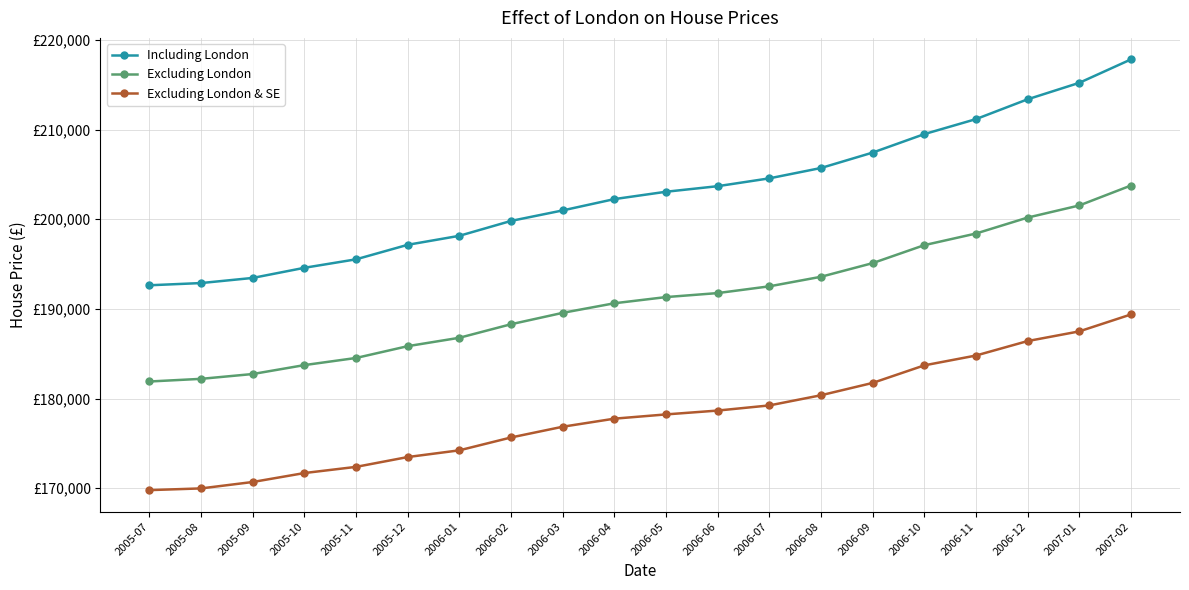

What is the label of the 13th point from the left?

2006-07